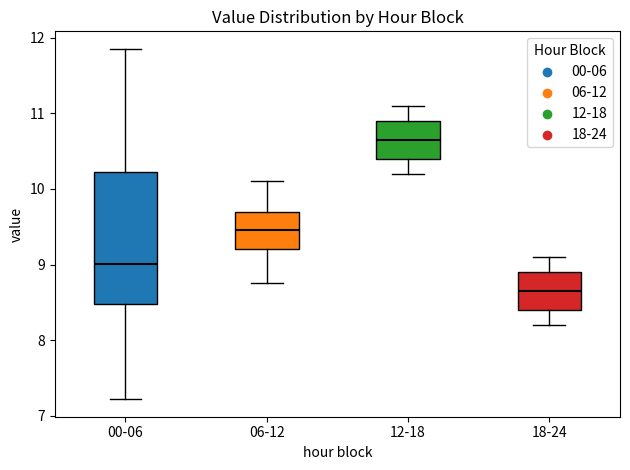

Reading left to right, transcribe this box plot: for each box, give where its median line is, the range the box spans, and where its two whiskers end, as read against the y-axis. The values are not printed on the chart, so give them approximately, as read against the axis.

00-06: median 9.0, box 8.5 to 10.2, whiskers 7.2 to 11.9
06-12: median 9.5, box 9.2 to 9.7, whiskers 8.8 to 10.1
12-18: median 10.7, box 10.4 to 10.9, whiskers 10.2 to 11.1
18-24: median 8.7, box 8.4 to 8.9, whiskers 8.2 to 9.1